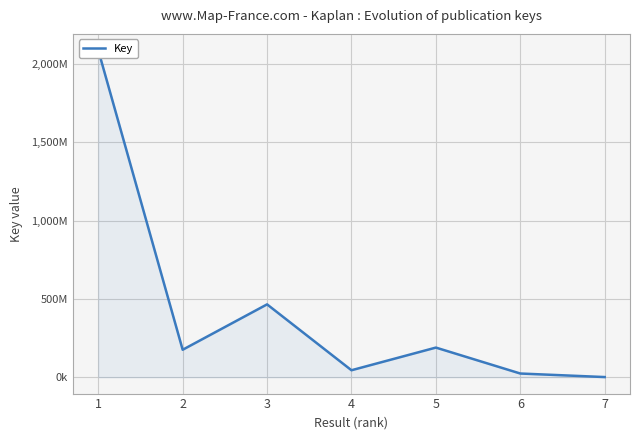

Is it true that the value at 3 is 465152508?

True